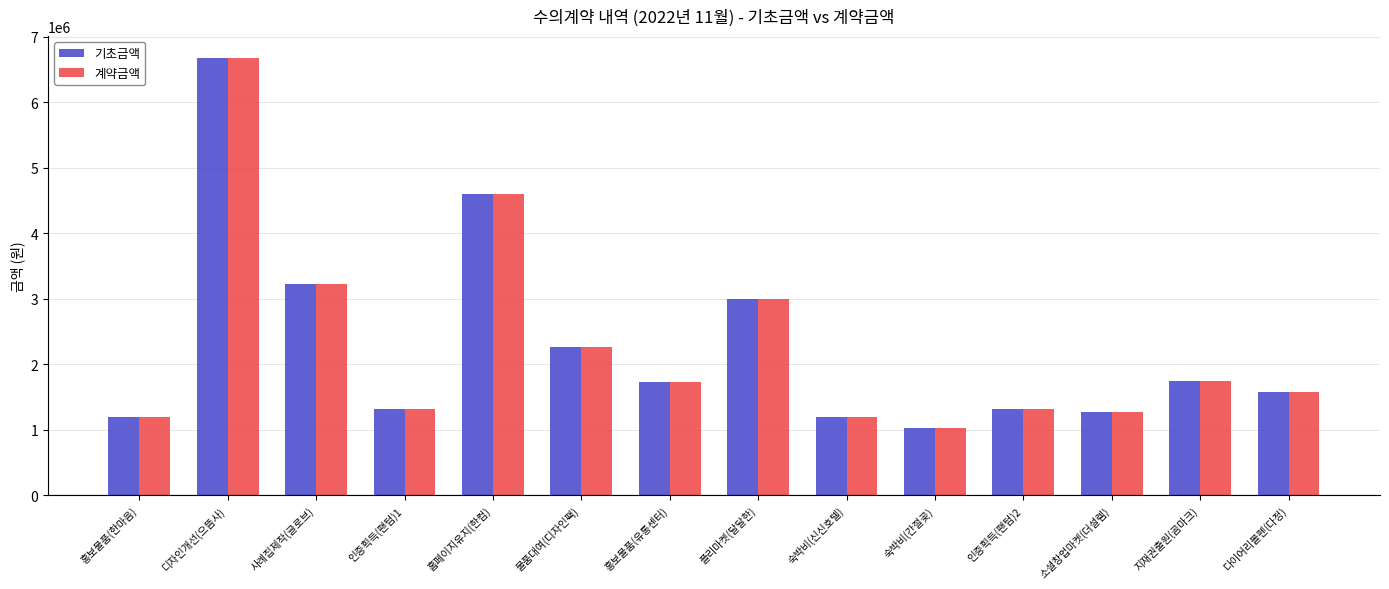

What is the total value across all series at 숙박비(신신호텔)?

2400000